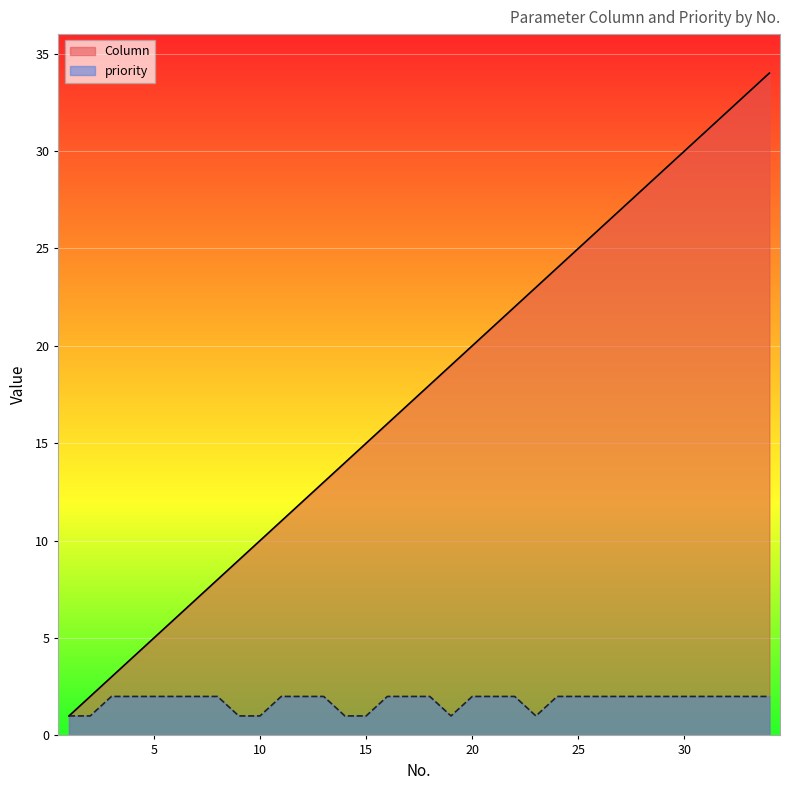

What value does the priority series have at 21?

2